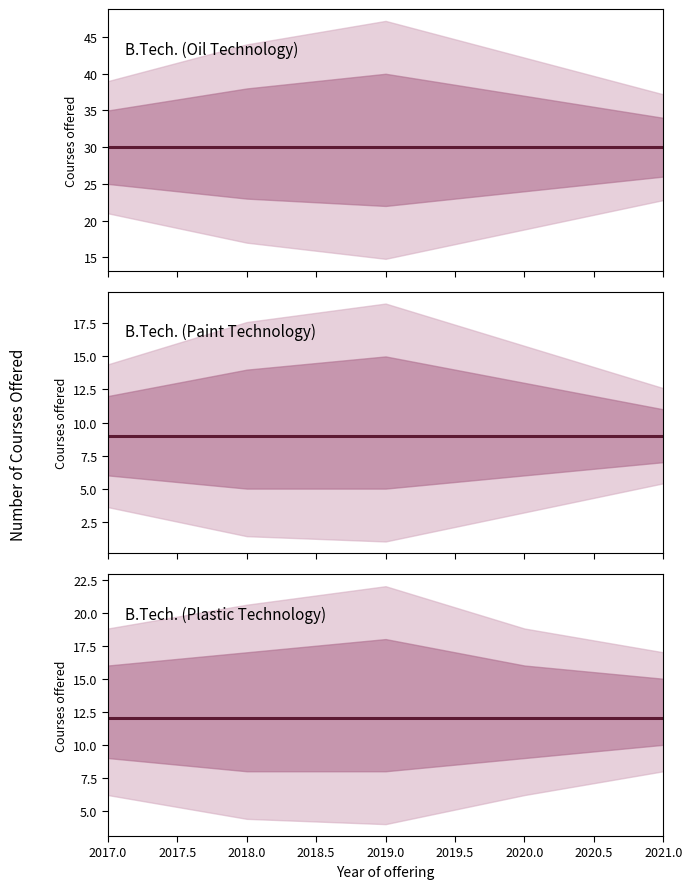

How many categories are shown in the chart?

5